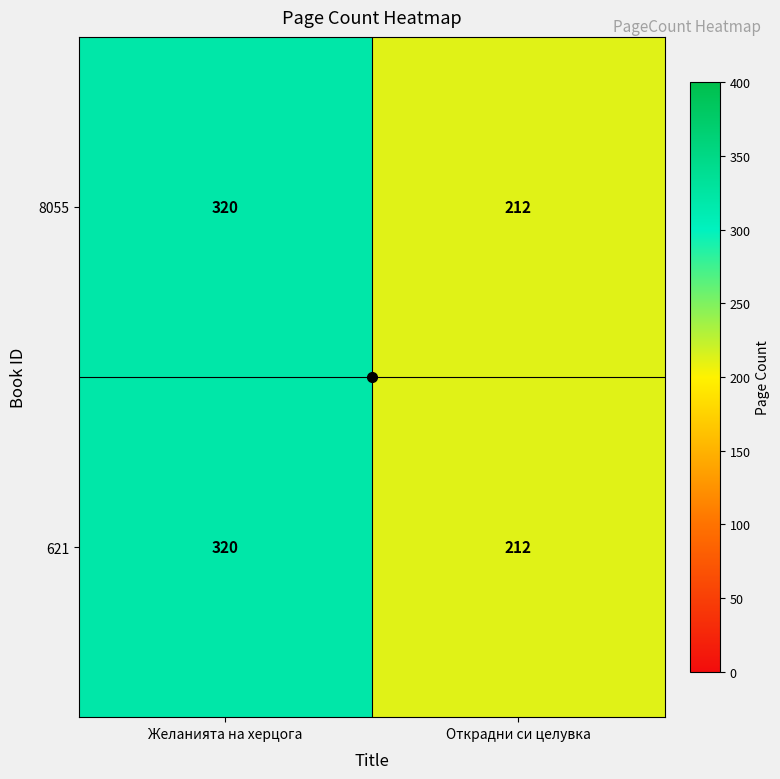

Rank the categories by 8055 value from highest to lowest.

Желанията на херцога, Открадни си целувка